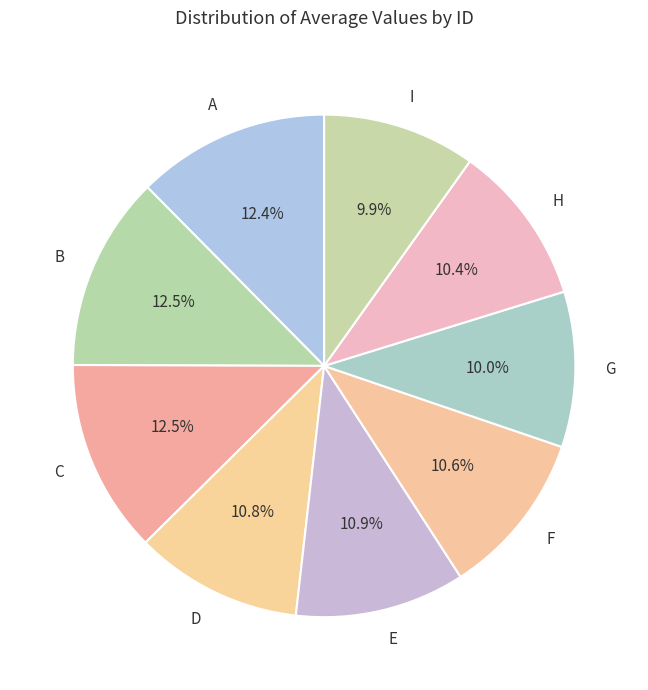

Which has a higher value, G or D?

D